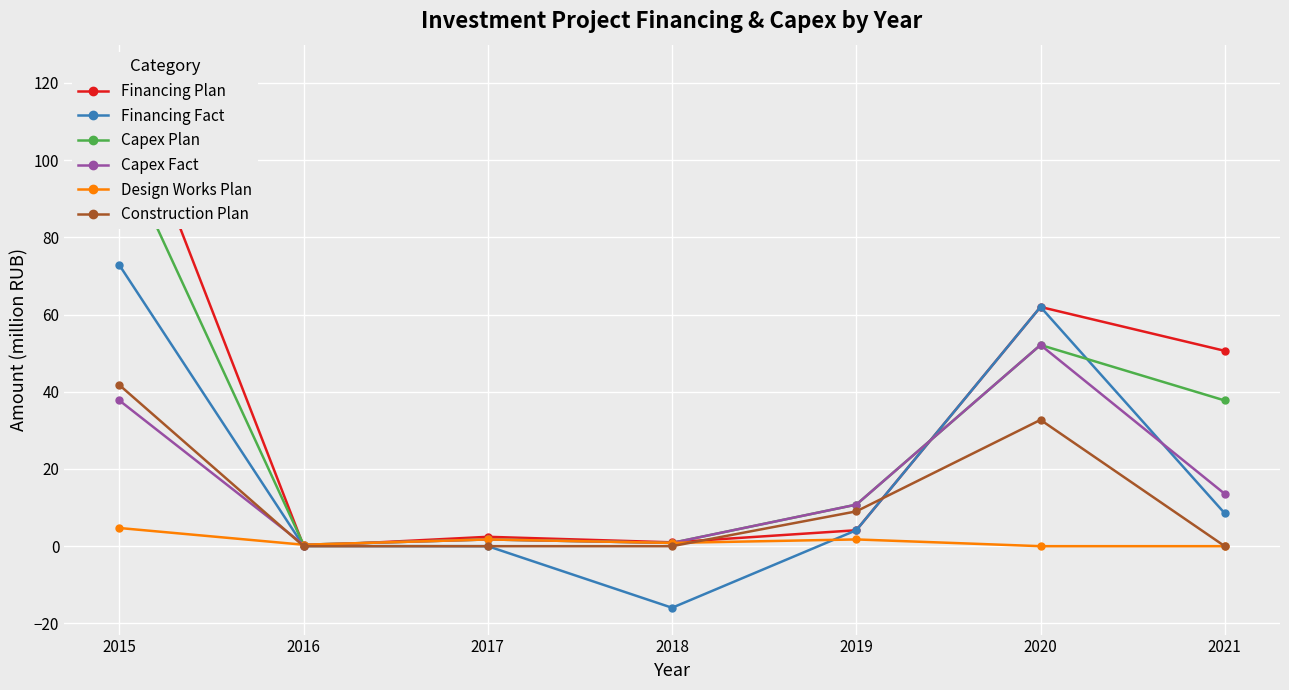

Reading left to right, what are all the values shown in this chart?

Financing Plan: 123.0	0.0	2.4	1.0	4.1	62.0	50.6
Financing Fact: 72.8	0.0	0.0	-16.0	4.1	62.0	8.5
Capex Plan: 103.6	0.4	1.7	0.8	10.8	52.1	37.7
Capex Fact: 37.7	0.4	1.7	0.8	10.8	52.1	13.6
Design Works Plan: 4.7	0.4	1.7	0.8	1.7	0.0	0.0
Construction Plan: 41.7	0.0	0.0	0.0	9.0	32.7	0.0